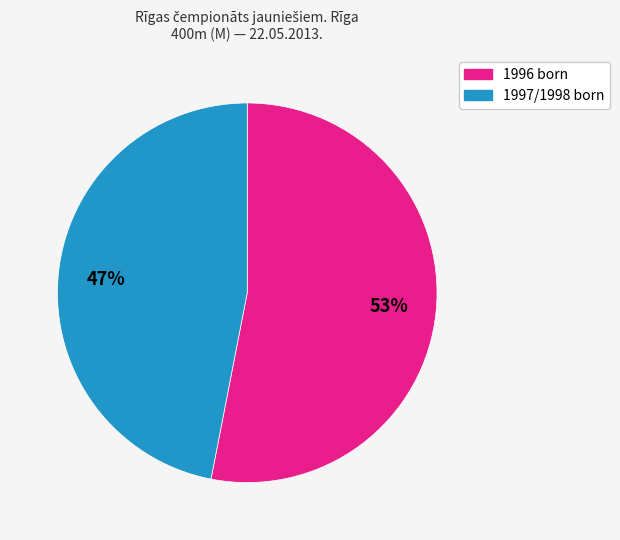

Is there any slice that represents more than half of the pie?

Yes